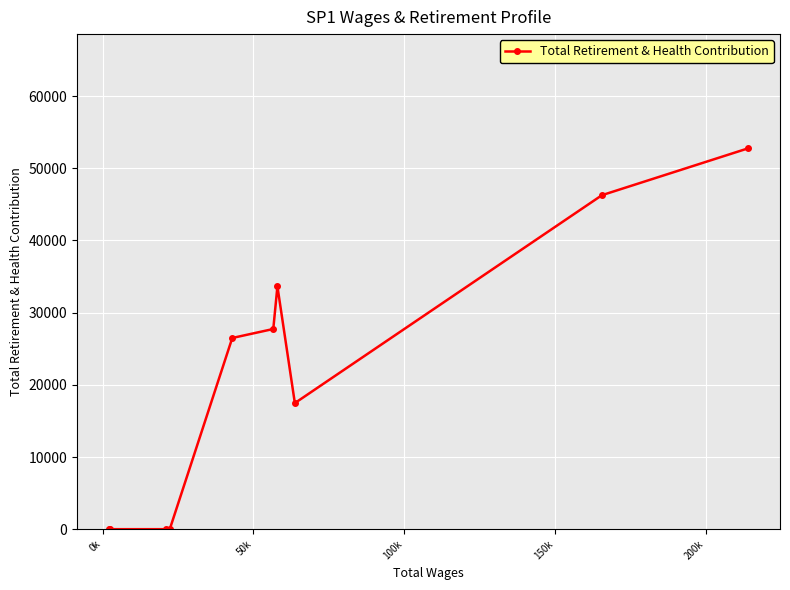

What is the difference between the maximum and minimum values?

52763